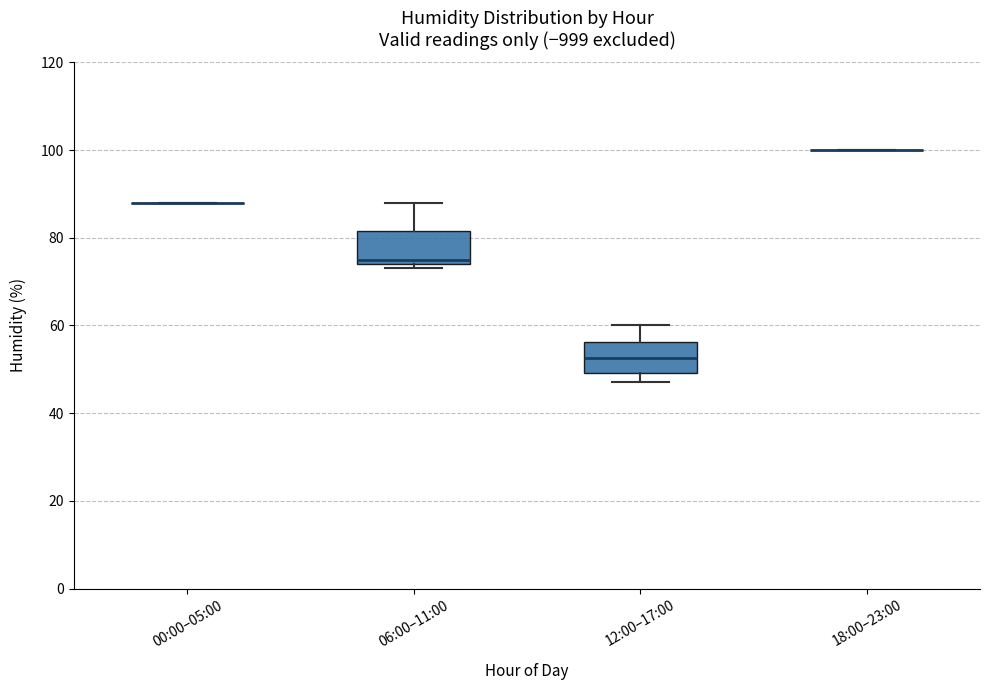

Reading left to right, read every box against the y-axis: the position of its median line, the range the box covers, and the ends of its whiskers. The values are not printed on the chart, so give them approximately, as read against the axis.

00:00–05:00: box collapsed to a line at 88, whiskers 88 to 88
06:00–11:00: median 76, box 74 to 82, whiskers 74 (just below the box's lower edge) to 88
12:00–17:00: median 52, box 50 to 56, whiskers 48 to 60
18:00–23:00: box collapsed to a line at 100, whiskers 100 to 100